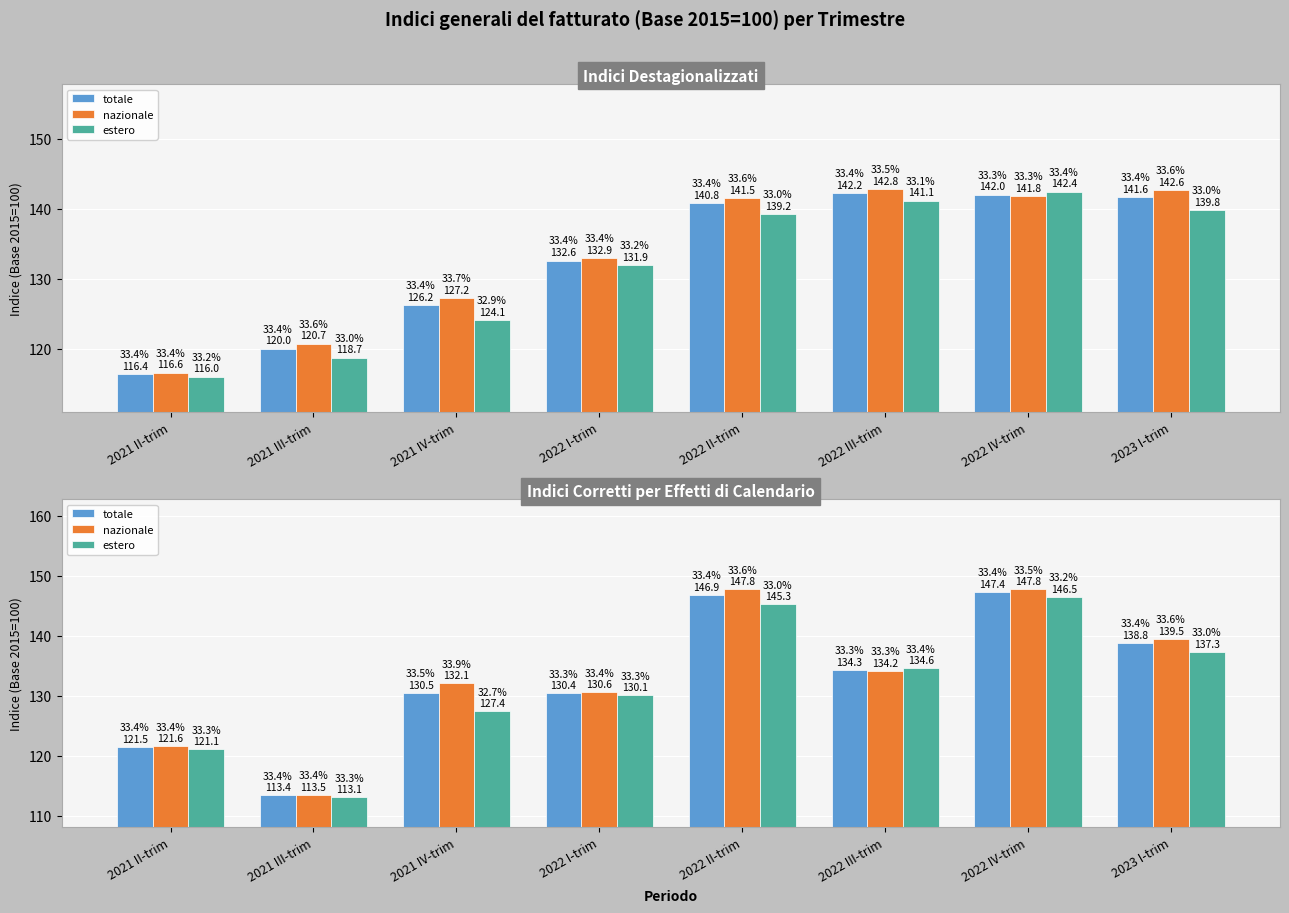

Which series changed the most between 2021 II-trim and 2022 I-trim?

nazionale